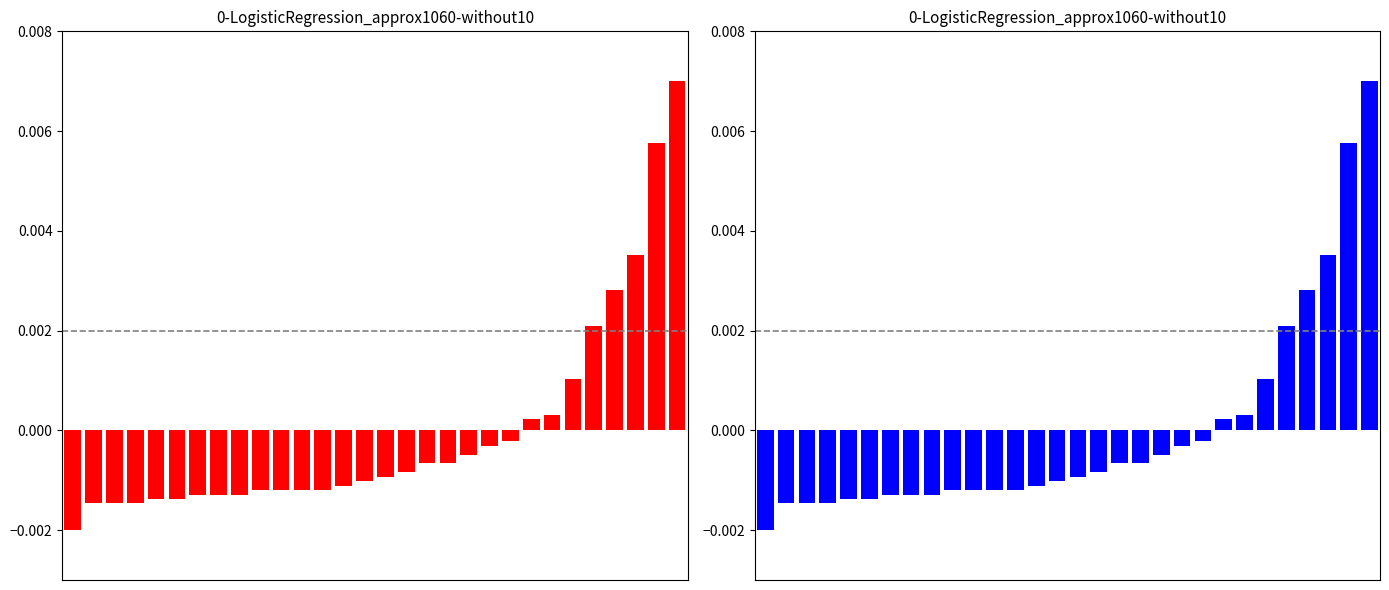

Does the chart contain any negative values?

Yes